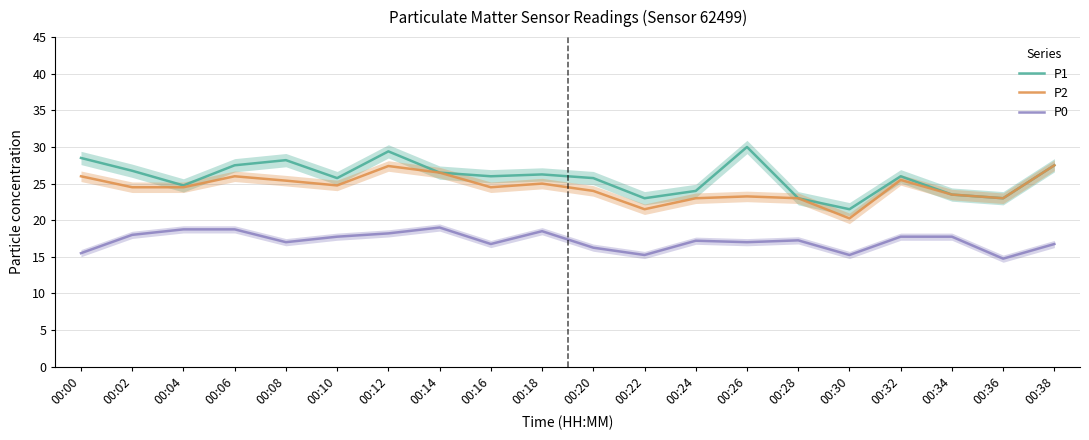

Reading left to right, list all the values displayed in this chart.

P1: 00:00=28.5	00:02=26.8	00:04=24.8	00:06=27.5	00:08=28.2	00:10=25.8	00:12=29.4	00:14=26.5	00:16=26.0	00:18=26.2	00:20=25.8	00:22=23.0	00:24=24.0	00:26=30.0	00:28=23.0	00:30=21.5	00:32=26.0	00:34=23.5	00:36=23.0	00:38=27.5
P2: 00:00=26.0	00:02=24.5	00:04=24.5	00:06=26.0	00:08=25.4	00:10=24.8	00:12=27.4	00:14=26.5	00:16=24.5	00:18=25.0	00:20=24.0	00:22=21.5	00:24=23.0	00:26=23.2	00:28=23.0	00:30=20.2	00:32=25.5	00:34=23.5	00:36=23.0	00:38=27.5
P0: 00:00=15.5	00:02=18.0	00:04=18.8	00:06=18.8	00:08=17.0	00:10=17.8	00:12=18.2	00:14=19.0	00:16=16.8	00:18=18.5	00:20=16.2	00:22=15.2	00:24=17.2	00:26=17.0	00:28=17.2	00:30=15.2	00:32=17.8	00:34=17.8	00:36=14.8	00:38=16.8